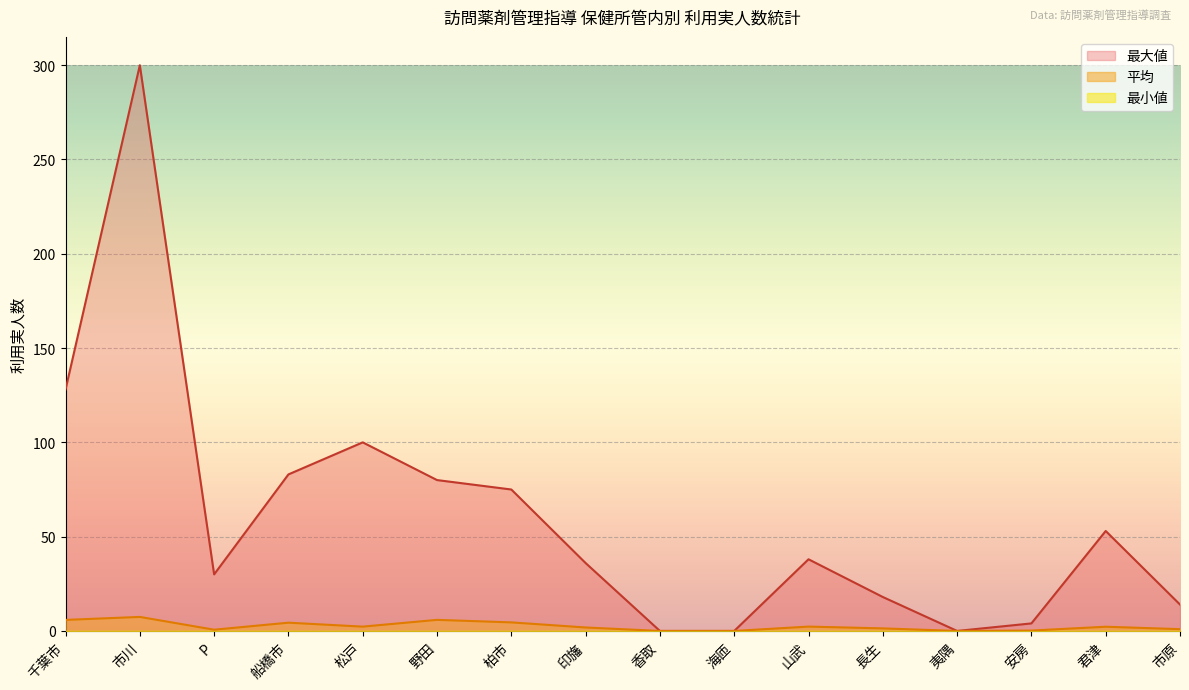

True or false: 最大値 and 平均 intersect in this chart.

False